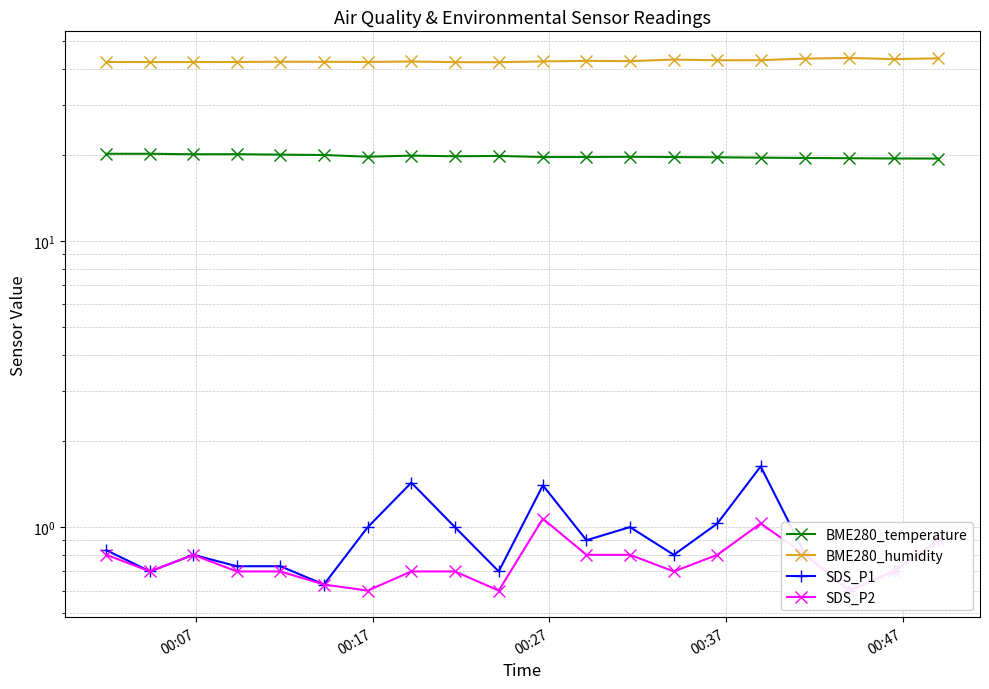

List the series in order of their peak value, highest first.

BME280_humidity, BME280_temperature, SDS_P1, SDS_P2